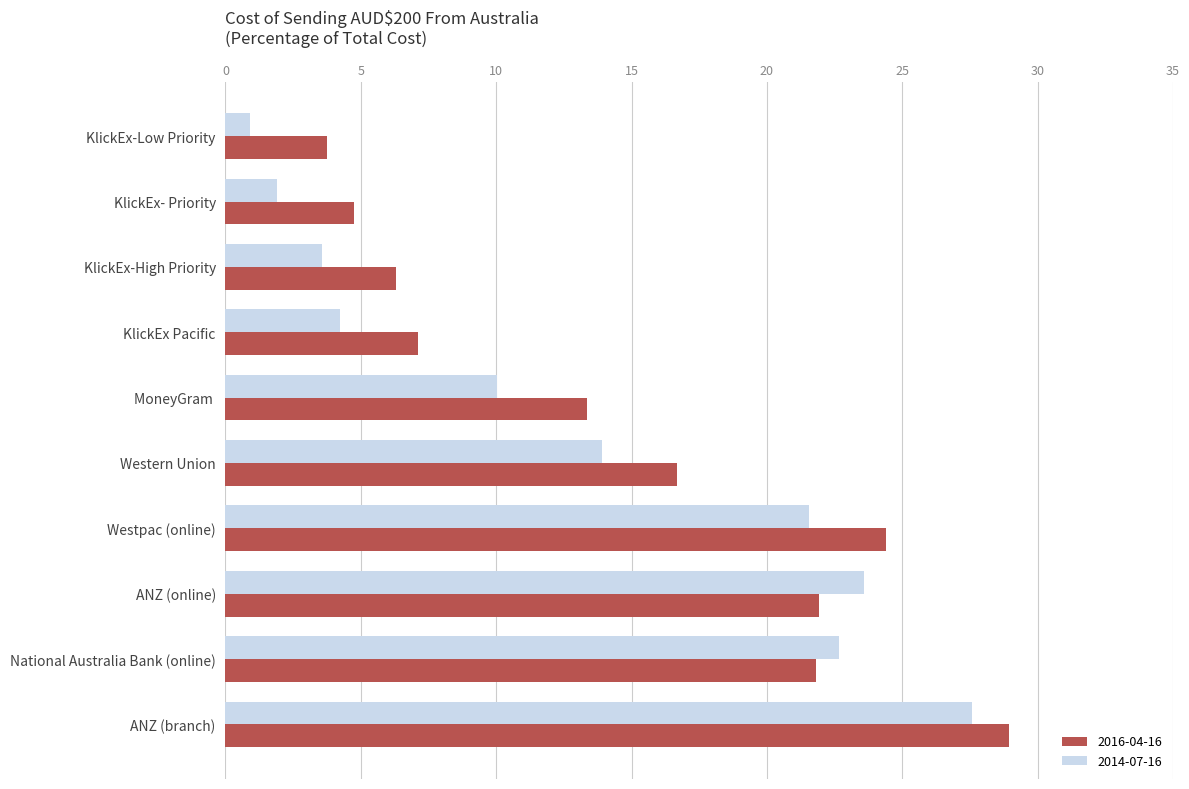

What are all the series names shown in the legend?

2016-04-16, 2014-07-16